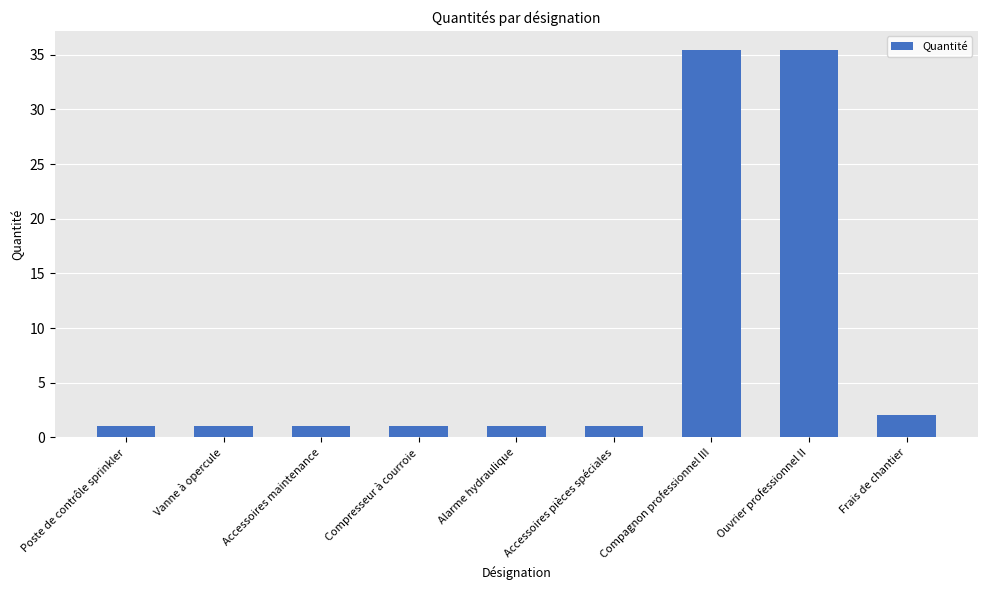

Reading right to left, list all the values displayed in this chart.

Frais de chantier=2.0	Ouvrier professionnel II=35.4	Compagnon professionnel III=35.4	Accessoires pièces spéciales=1.0	Alarme hydraulique=1.0	Compresseur à courroie=1.0	Accessoires maintenance=1.0	Vanne à opercule=1.0	Poste de contrôle sprinkler=1.0